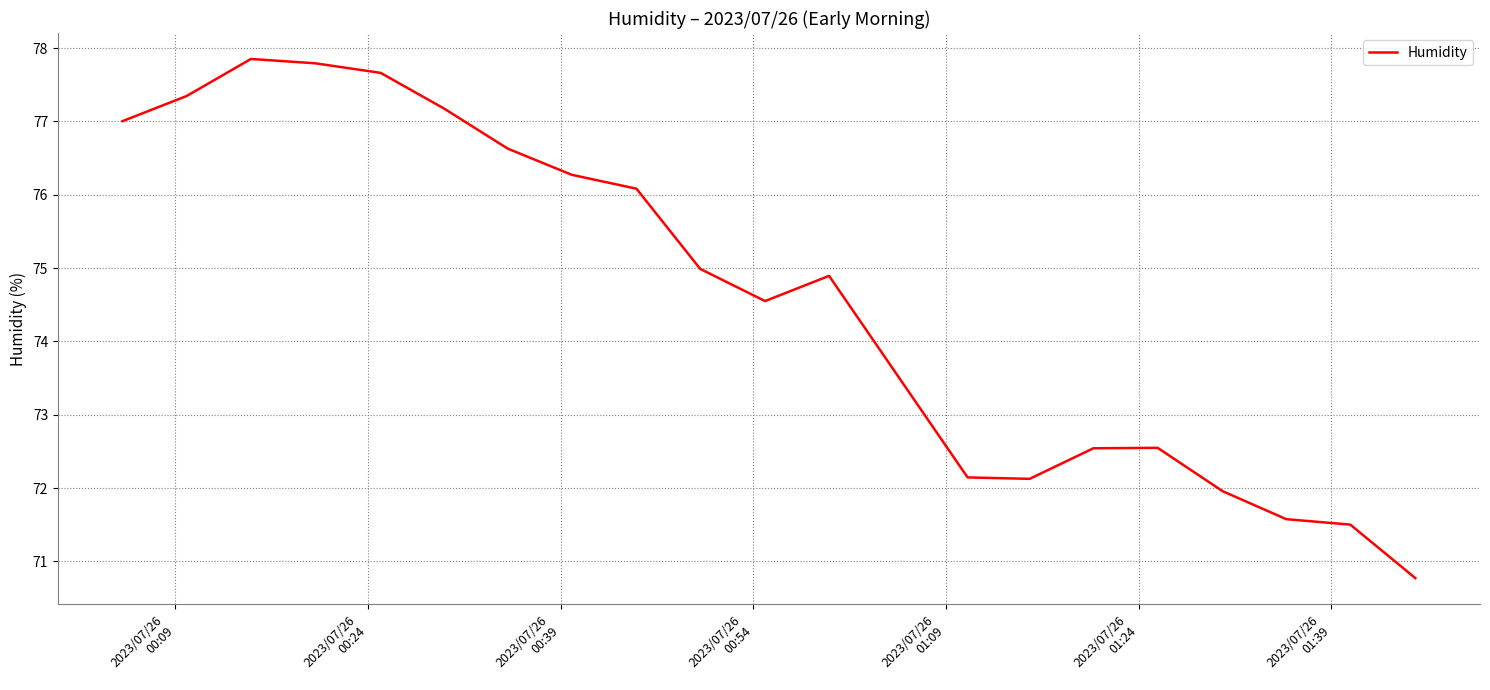

What is the average value?

74.7